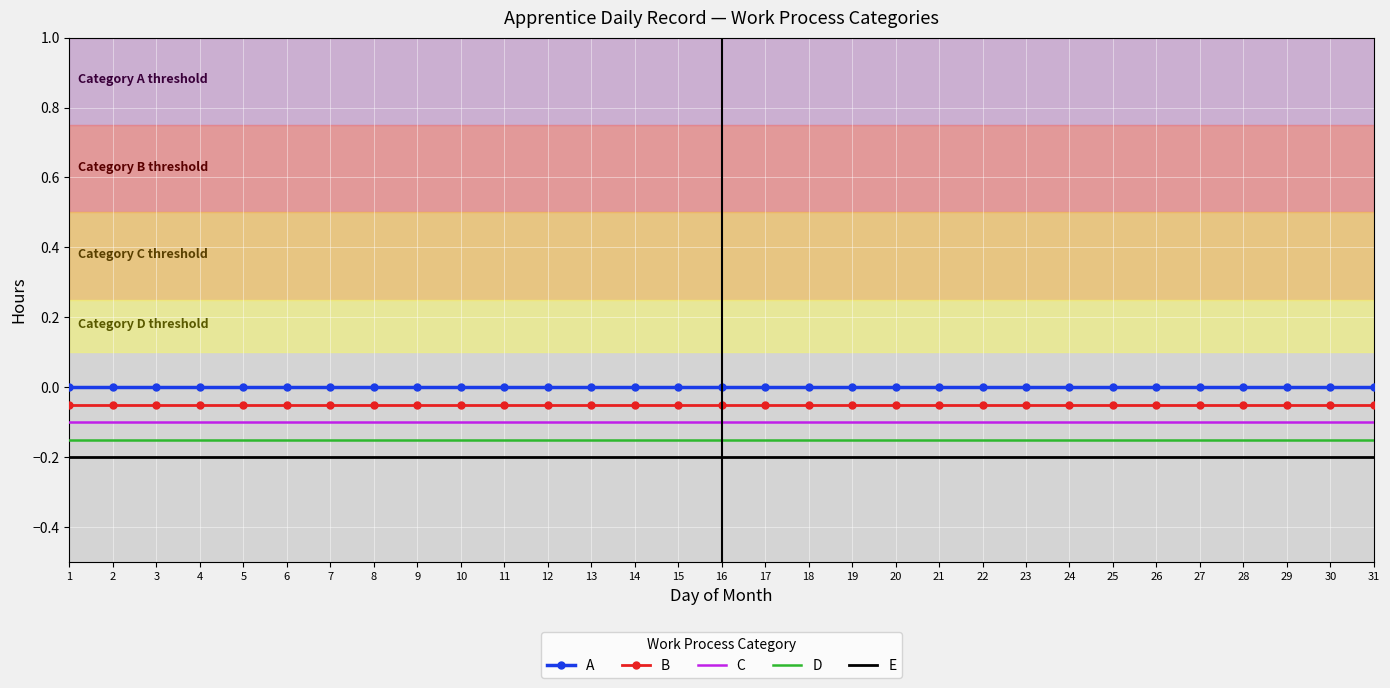

Is the value of B at 18 greater than the value of D at 1?

Yes